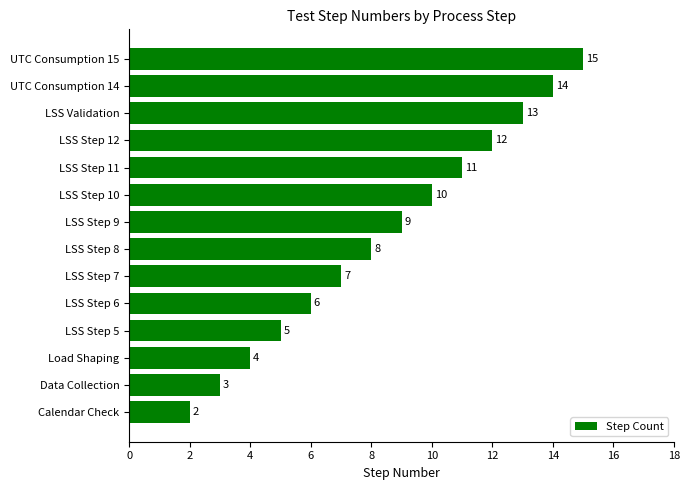

Are the bars horizontal?

Yes